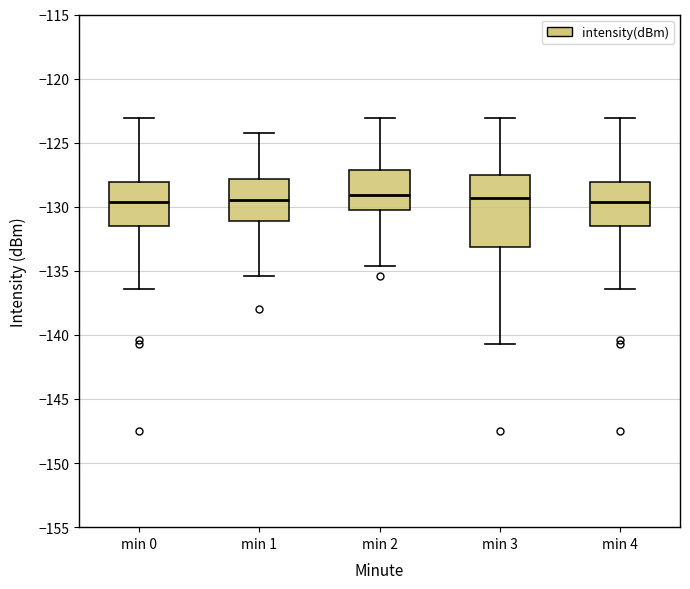

Reading left to right, read every box against the y-axis: the position of its median line, the range the box covers, and the ends of its whiskers. The values are not printed on the chart, so give them approximately, as read against the axis.

min 0: median -129.5, box -131.5 to -128.0, whiskers -136.5 to -123.0
min 1: median -129.5, box -131.0 to -128.0, whiskers -135.5 to -124.5
min 2: median -129.0, box -130.0 to -127.0, whiskers -134.5 to -123.0
min 3: median -129.5, box -133.0 to -127.5, whiskers -140.5 to -123.0
min 4: median -129.5, box -131.5 to -128.0, whiskers -136.5 to -123.0